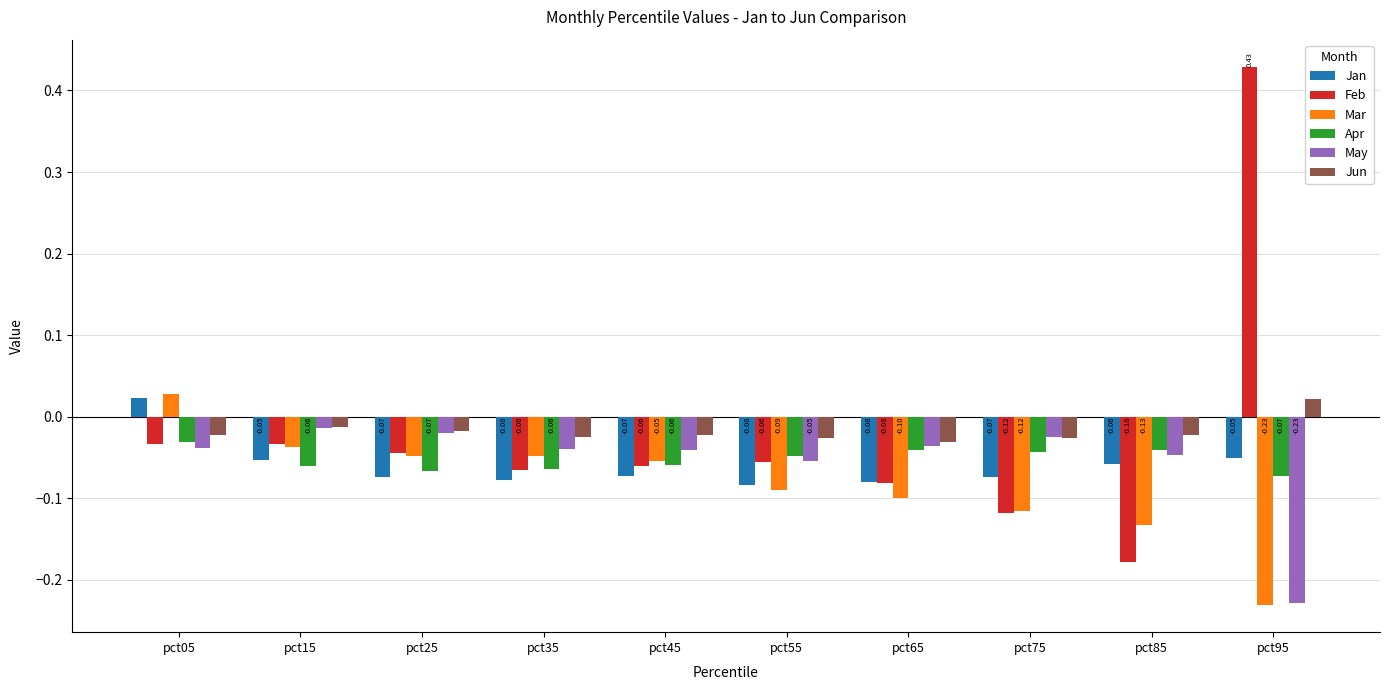

What are all the series names shown in the legend?

Jan, Feb, Mar, Apr, May, Jun